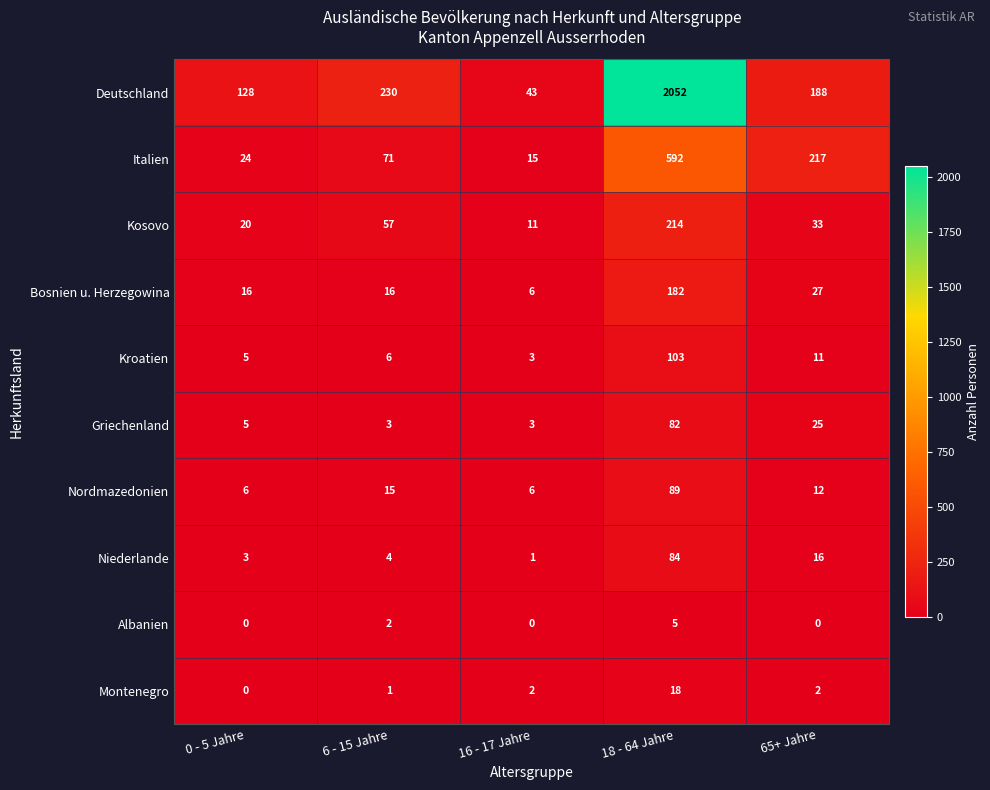

List the series in order of their peak value, highest first.

Deutschland, Italien, Kosovo, Bosnien u. Herzegowina, Kroatien, Nordmazedonien, Niederlande, Griechenland, Montenegro, Albanien